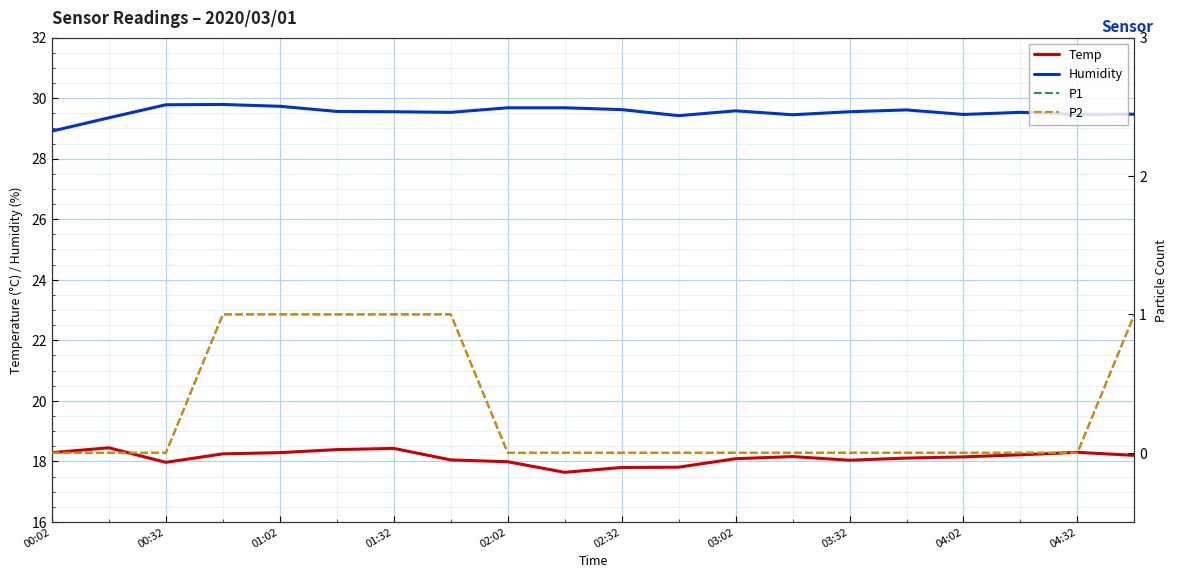

What is the minimum value for Humidity?

28.9